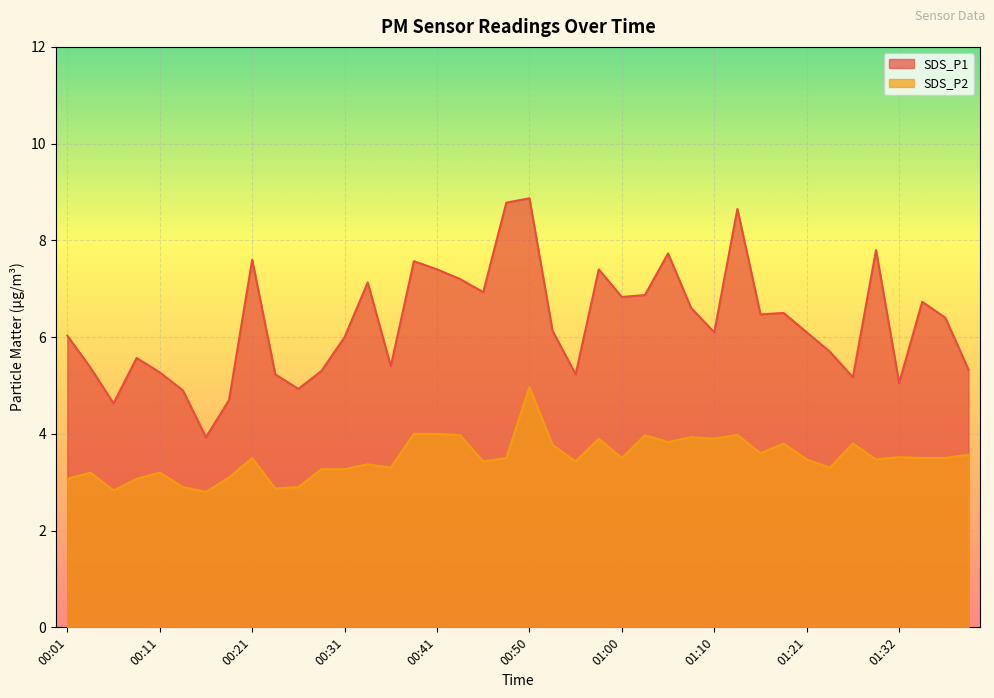

List the labels in order of SDS_P1 value, largest first.

00:50, 00:48, 01:13, 01:29, 01:05, 00:21, 00:38, 00:41, 00:58, 00:43, 00:33, 00:45, 01:03, 01:00, 01:34, 01:08, 01:18, 01:15, 01:37, 00:53, 01:10, 01:21, 00:01, 00:31, 01:23, 00:09, 00:36, 00:04, 01:39, 00:28, 00:11, 00:23, 00:55, 01:26, 01:32, 00:26, 00:13, 00:18, 00:06, 00:16